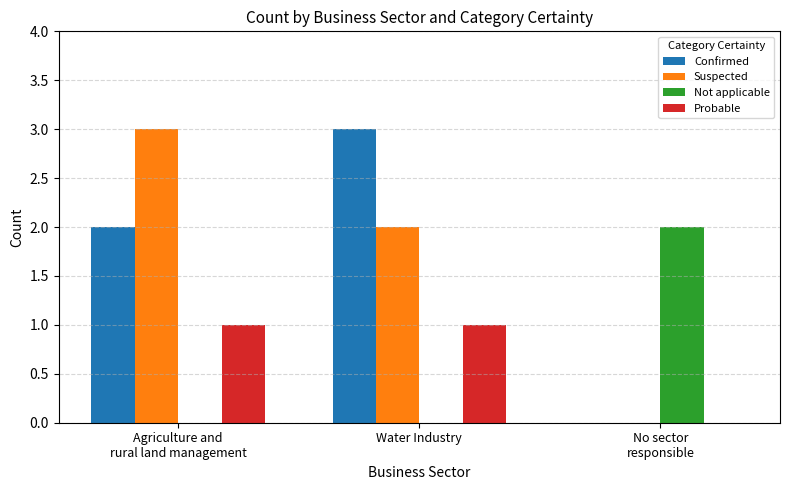

True or false: Suspected has a value of 2 at Water Industry.

True